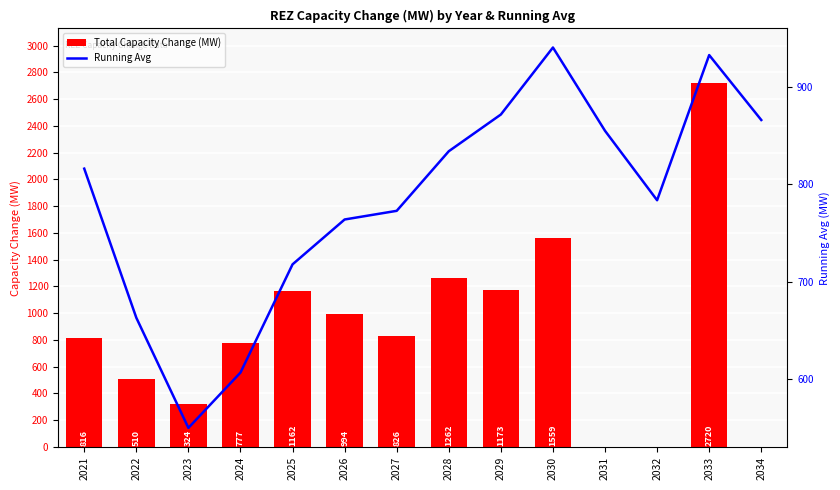

Reading right to left, transcribe all the data shown in this chart.

Total Capacity Change (MW): 2034=0.0	2033=2720.0	2032=0.0	2031=0.0	2030=1559.0	2029=1173.0	2028=1262.0	2027=826.0	2026=994.0	2025=1162.0	2024=777.0	2023=324.0	2022=510.0	2021=816.0
Running Avg: 2034=865.9	2033=932.5	2032=783.6	2031=854.8	2030=940.3	2029=871.6	2028=833.9	2027=772.7	2026=763.8	2025=717.8	2024=606.8	2023=550.0	2022=663.0	2021=816.0